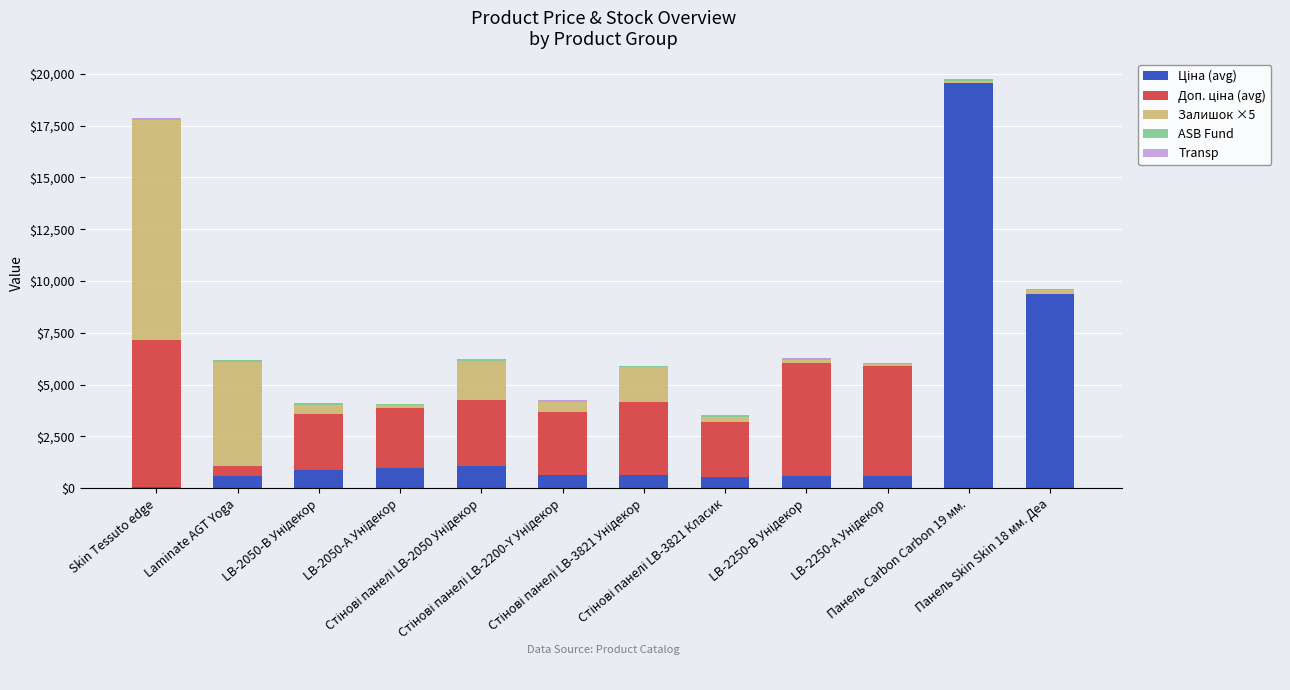

What is the value of the Ціна (avg) bar at the 2nd from the left?

589.9